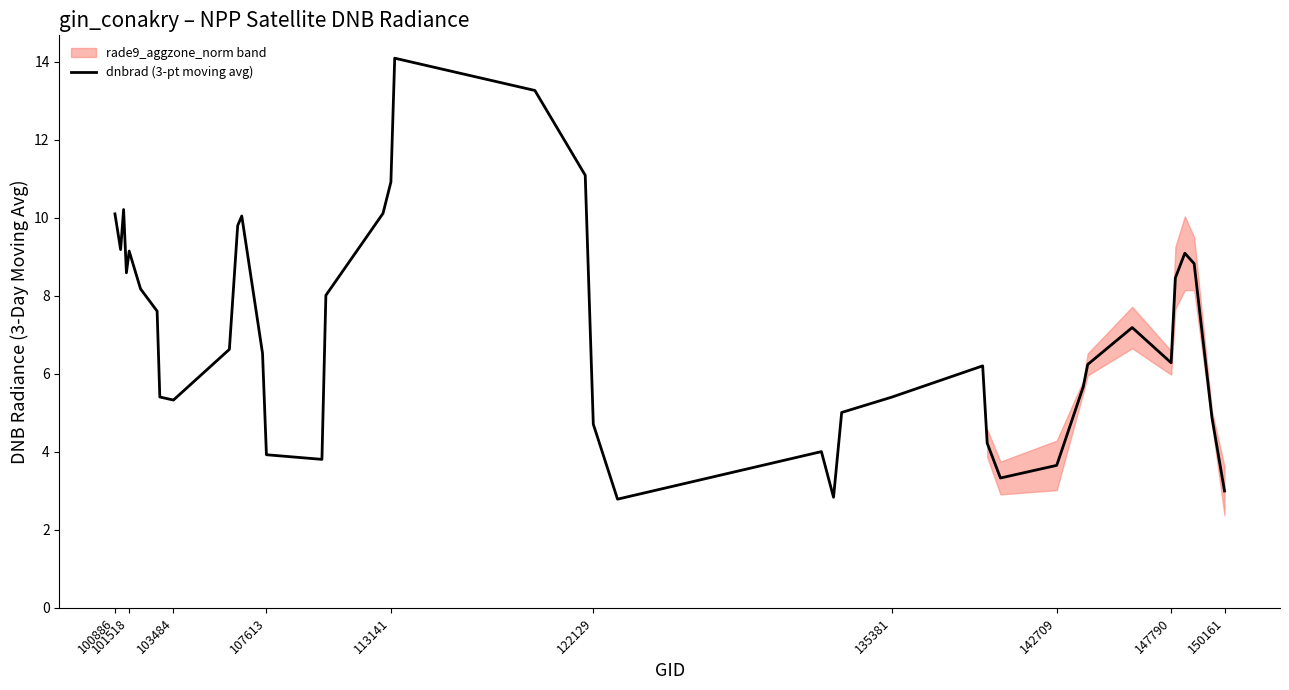

Does the chart have visible grid lines?

No